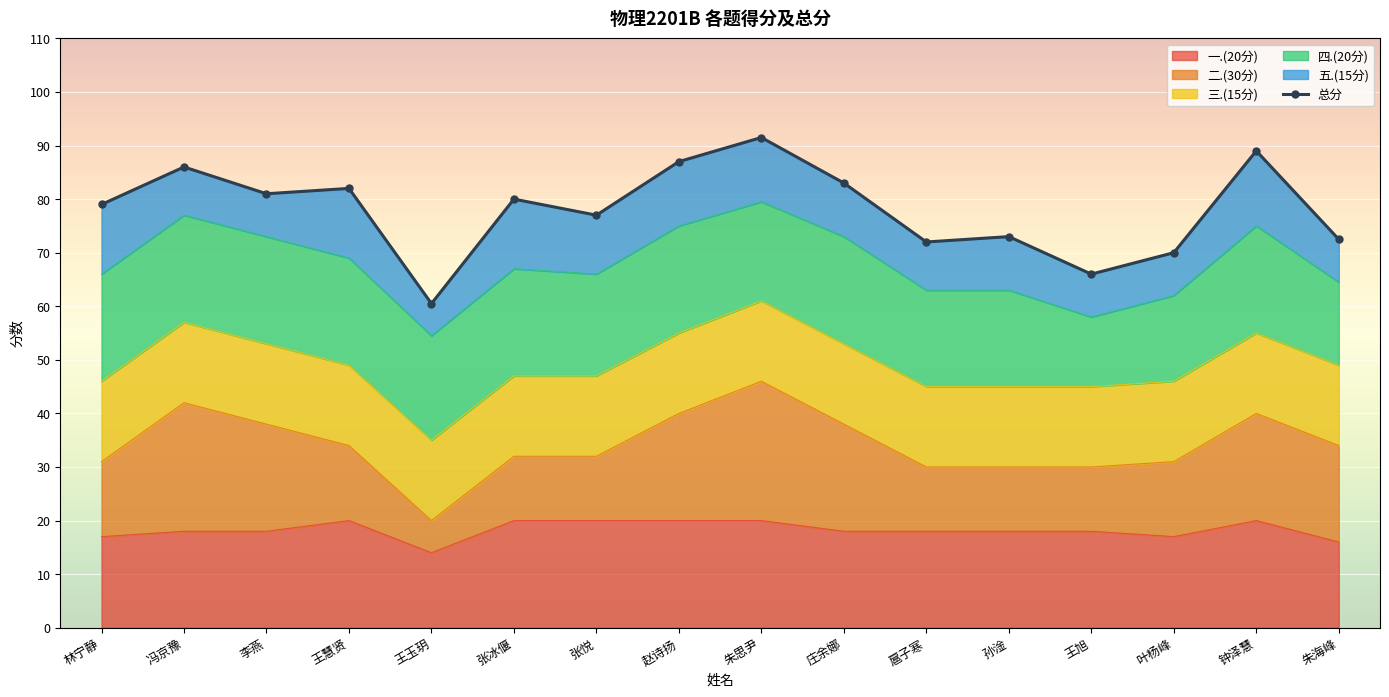

The chart shows a value of 60.5 at 王玉玥. True or false?

True